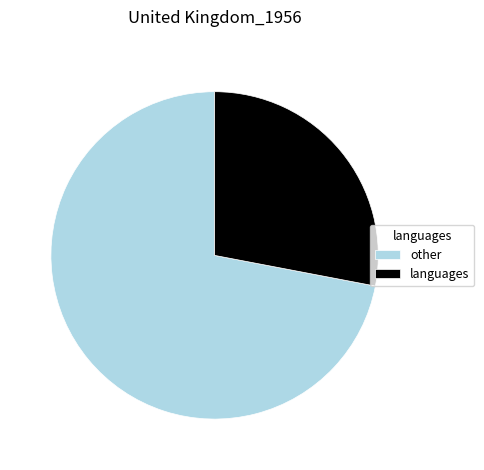

Which has a higher value, languages or other?

other